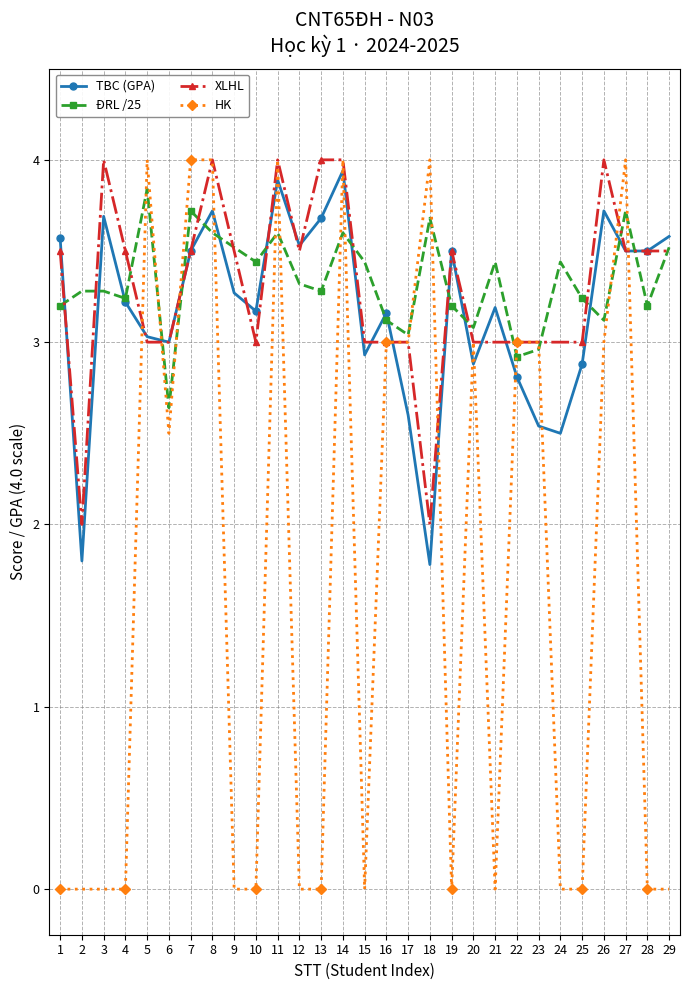

Where is the first local maximum for XLHL?

3